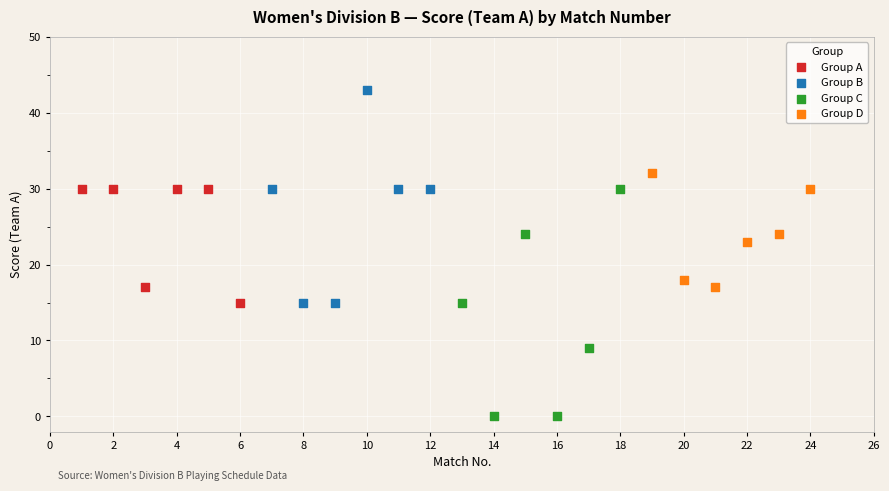

Which series contains the lowest Y value?

Group C